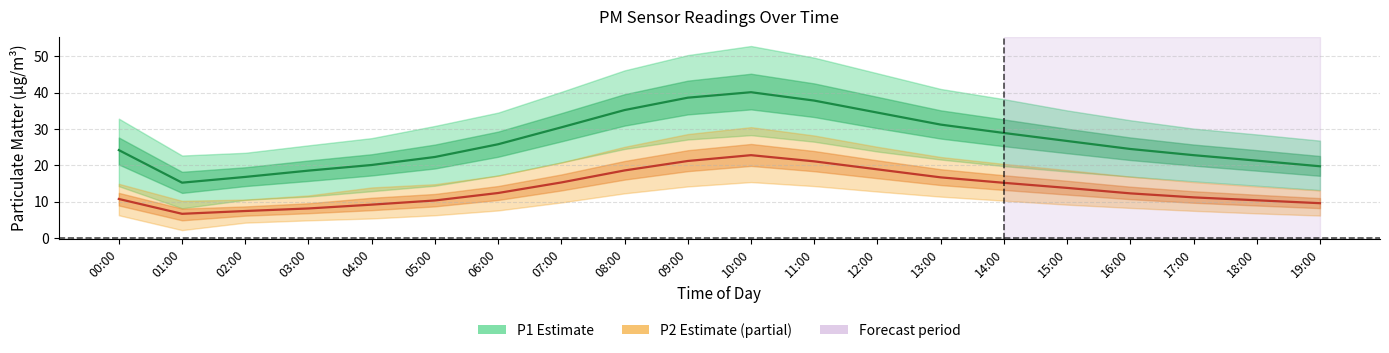

What is the value of the P1 (Estimate) point at the 12th from the left?

37.8